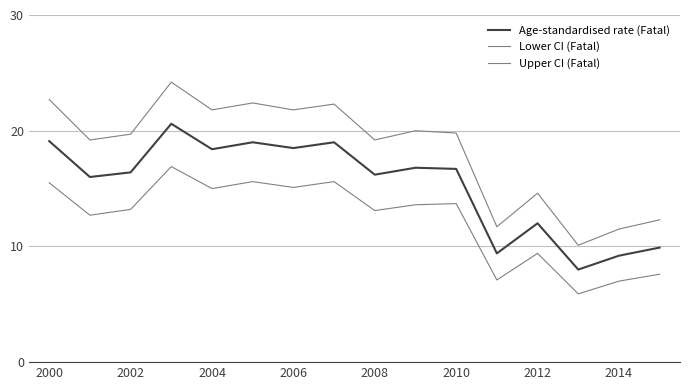

How many lines are shown in the chart?

3